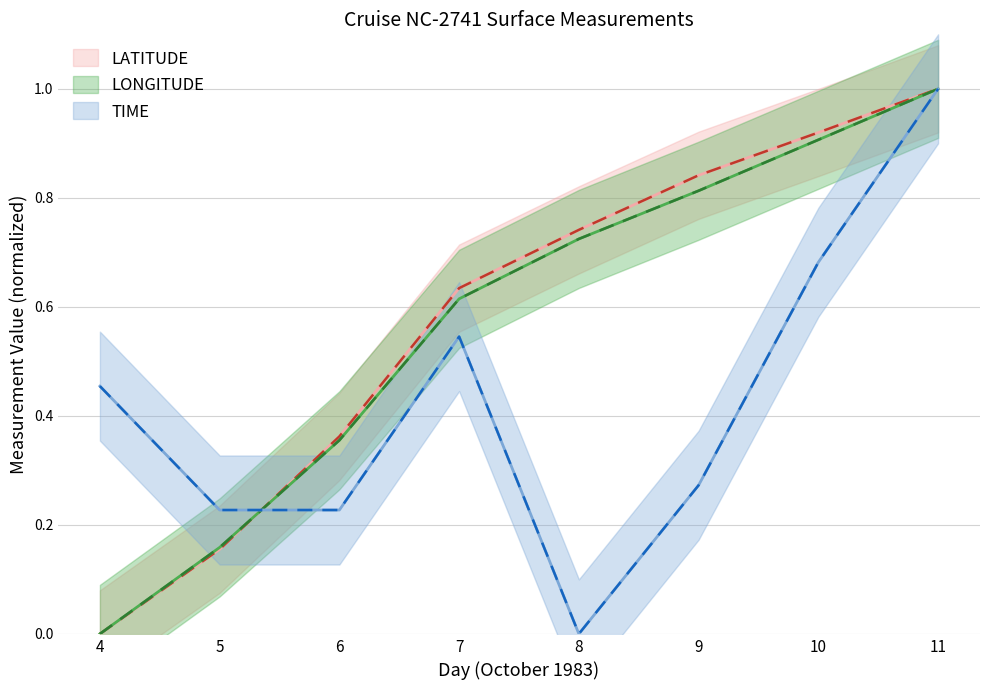

At 9, list the series in order from largest to smallest.

LATITUDE, LONGITUDE, TIME